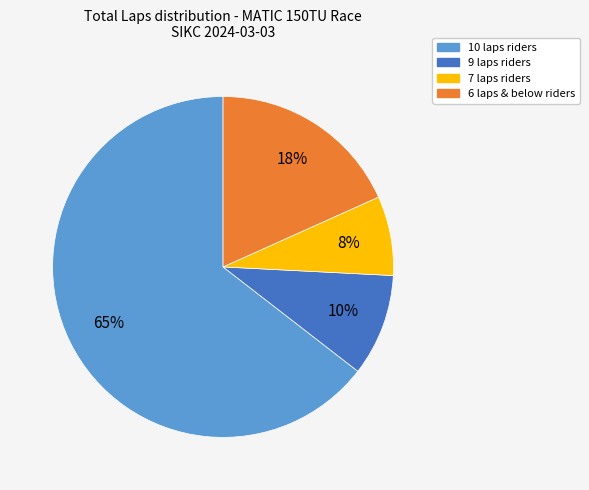

Count the number of slices in the pie.

4